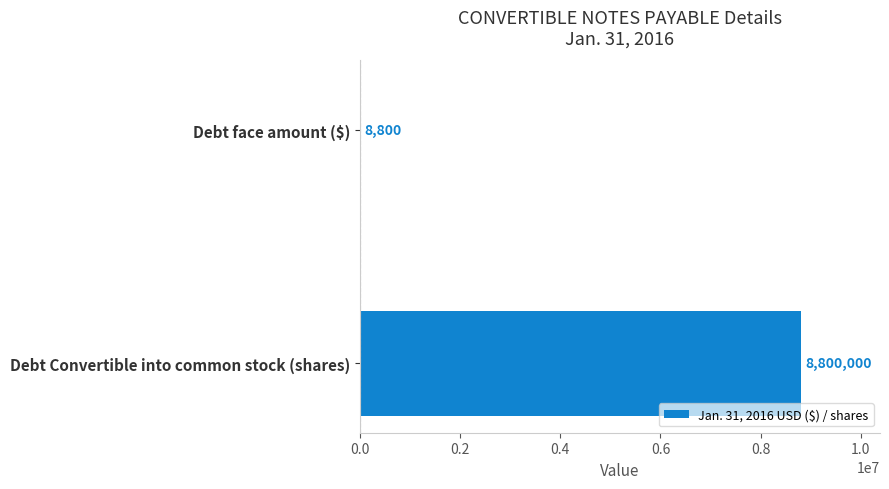

What is the greatest value displayed?

8800000